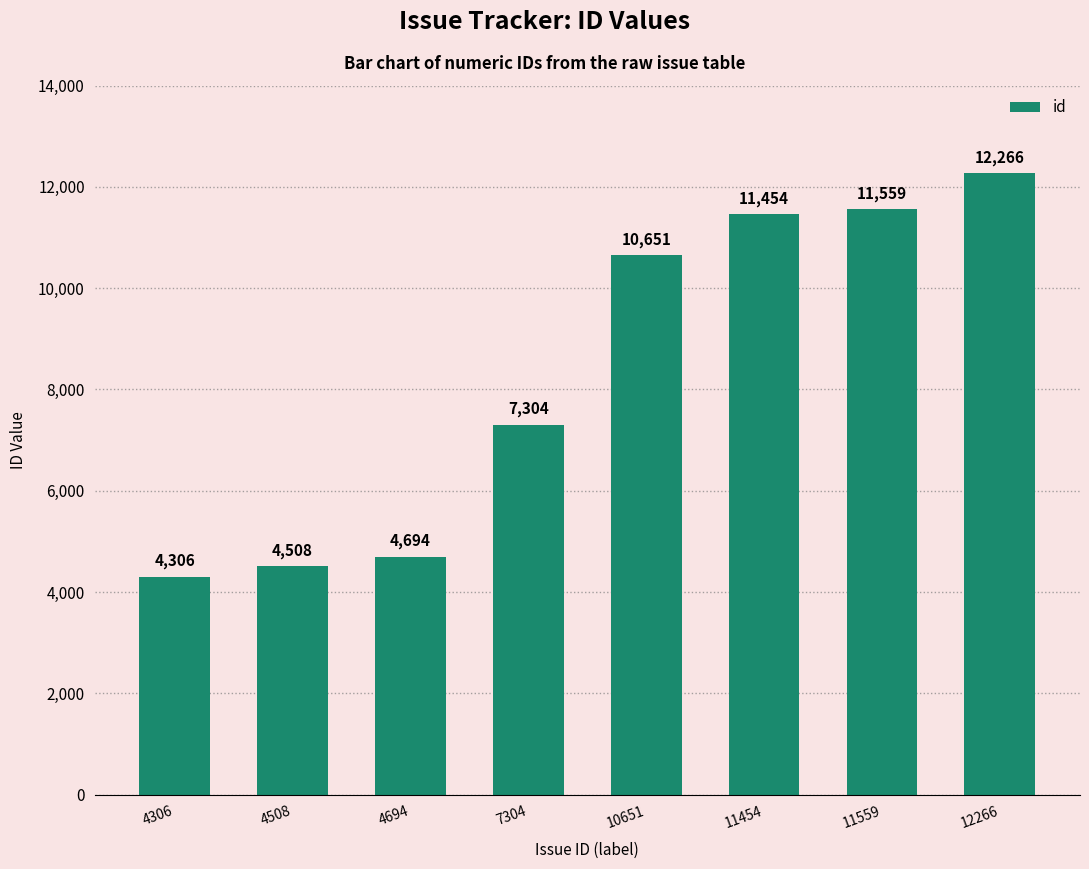

Reading right to left, list all the values displayed in this chart.

12266	11559	11454	10651	7304	4694	4508	4306